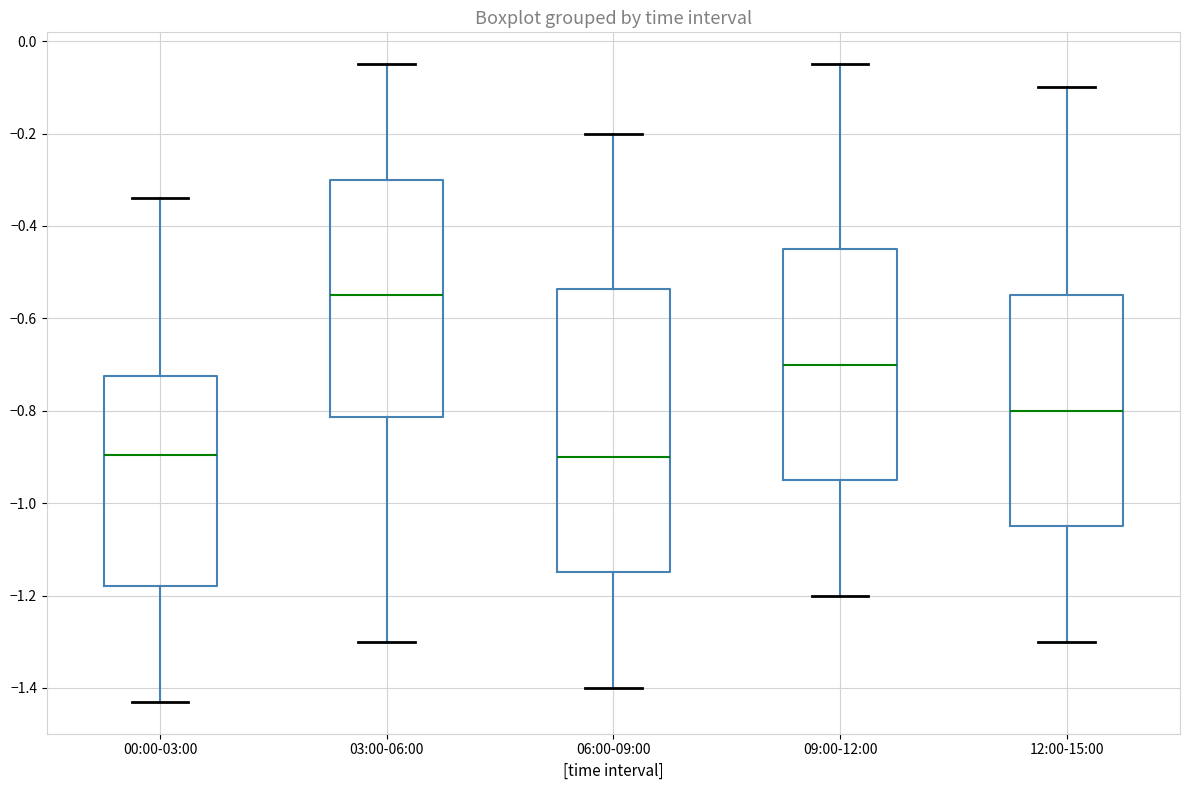

Reading left to right, read every box against the y-axis: the position of its median line, the range the box covers, and the ends of its whiskers. The values are not printed on the chart, so give them approximately, as read against the axis.

00:00-03:00: median -0.90, box -1.18 to -0.72, whiskers -1.42 to -0.34
03:00-06:00: median -0.54, box -0.82 to -0.30, whiskers -1.30 to -0.04
06:00-09:00: median -0.90, box -1.14 to -0.54, whiskers -1.40 to -0.20
09:00-12:00: median -0.70, box -0.94 to -0.44, whiskers -1.20 to -0.04
12:00-15:00: median -0.80, box -1.04 to -0.54, whiskers -1.30 to -0.10